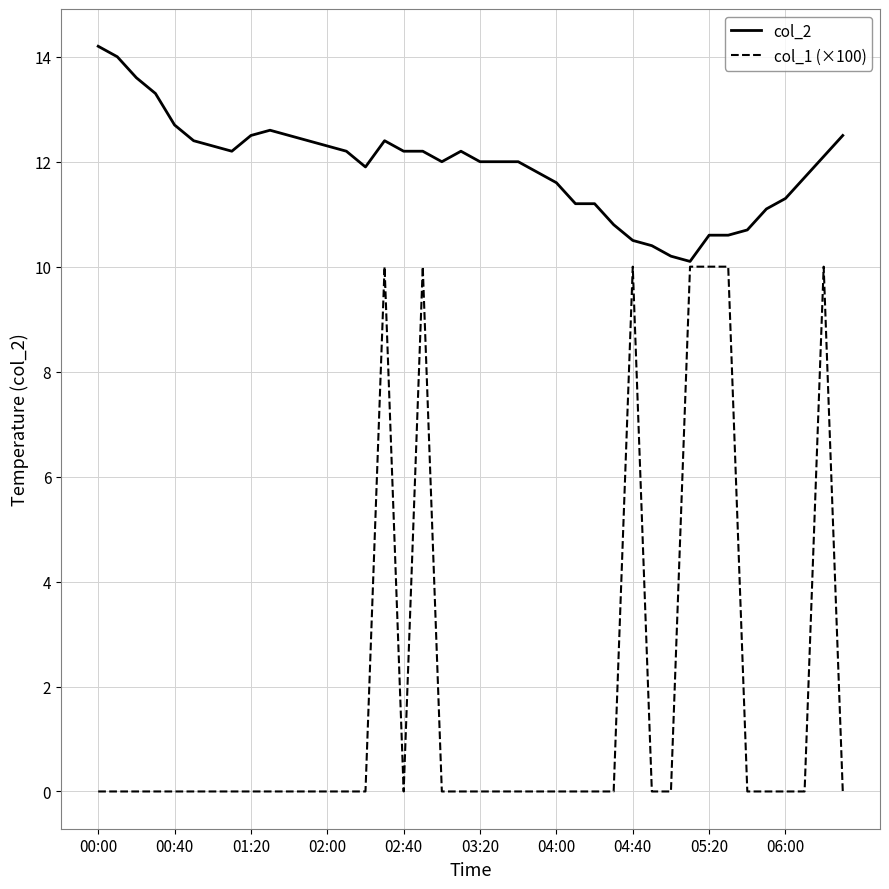

What is the maximum value for col_1 (×100)?

10.0